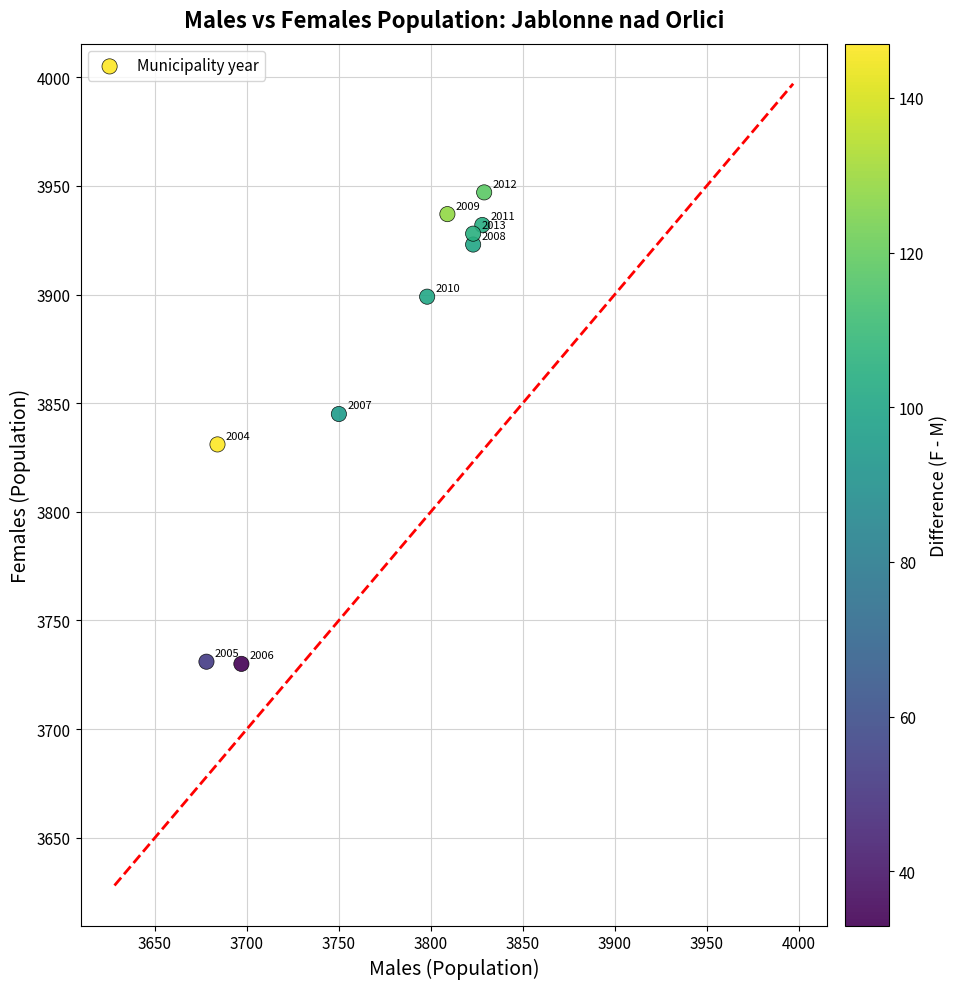

What is the average X value?

3772